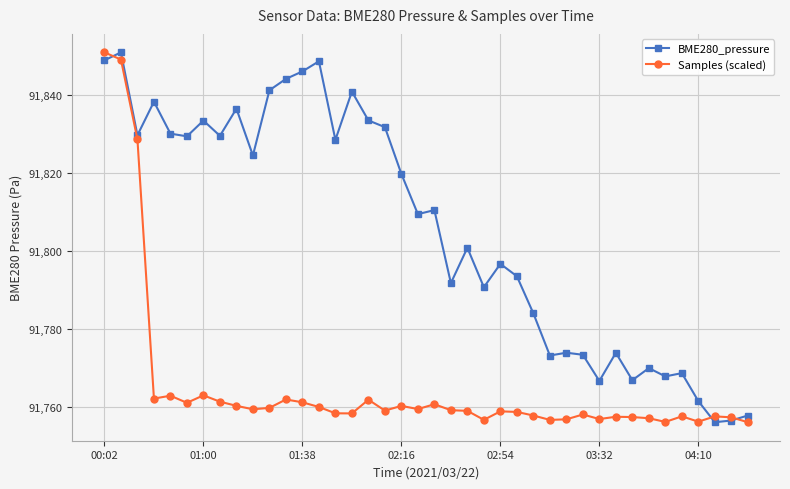

At how many categories does at least one series exceed 91803?

21